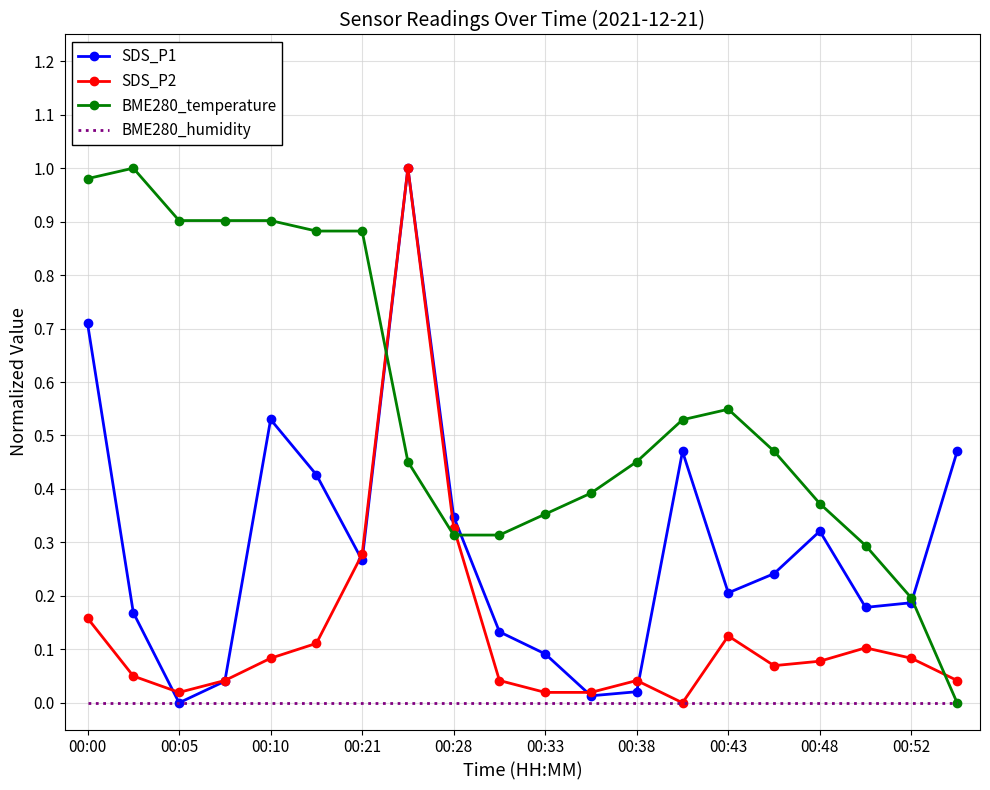

Which series has the largest total across all categories?

BME280_temperature